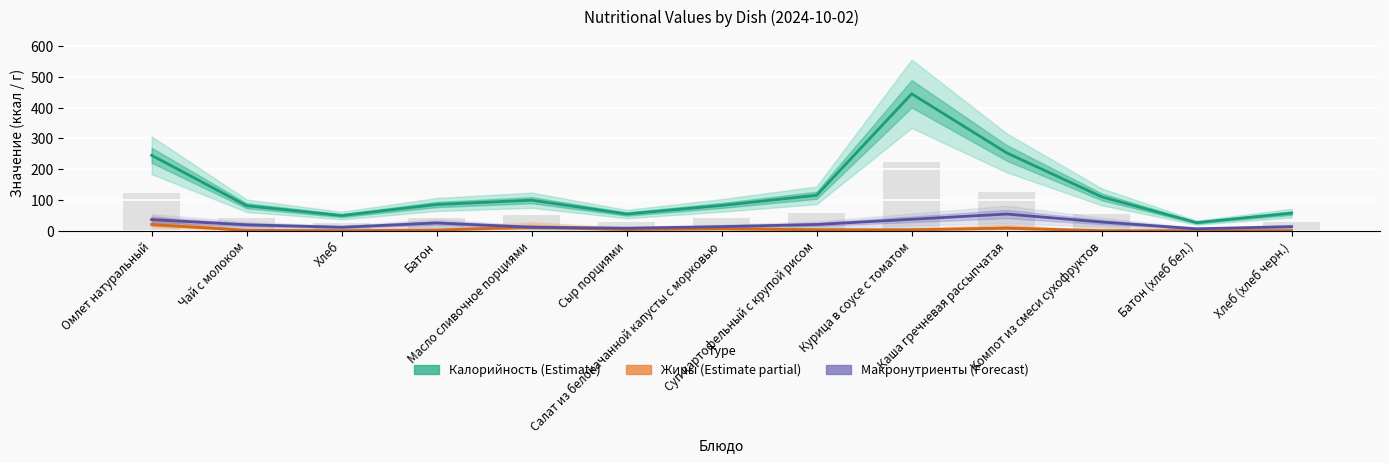

Rank the series at Салат из белокачанной капусты с морковью from highest to lowest value.

Калорийность (Estimate), Макронутриенты (Forecast), Жиры (Estimate partial)